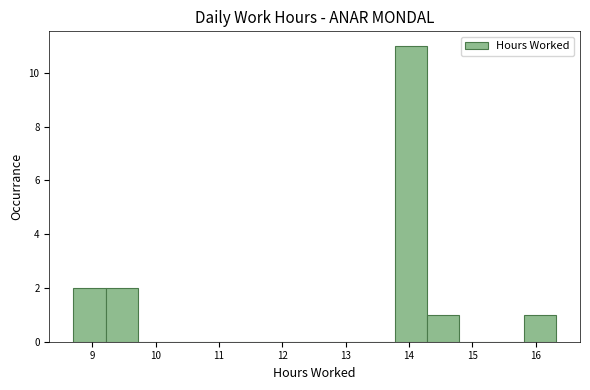

Over which range of the x-axis is the bar tallest?

13.8 to 14.3